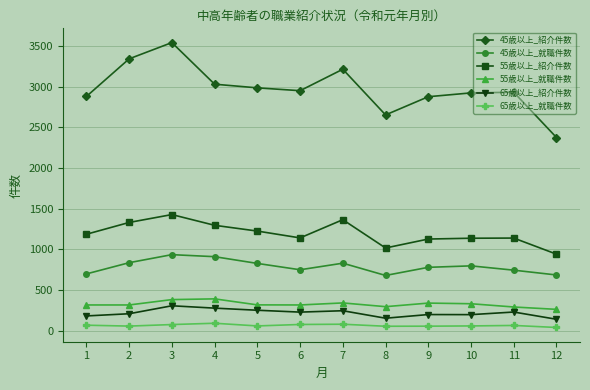

Count the number of categories in the chart.

12